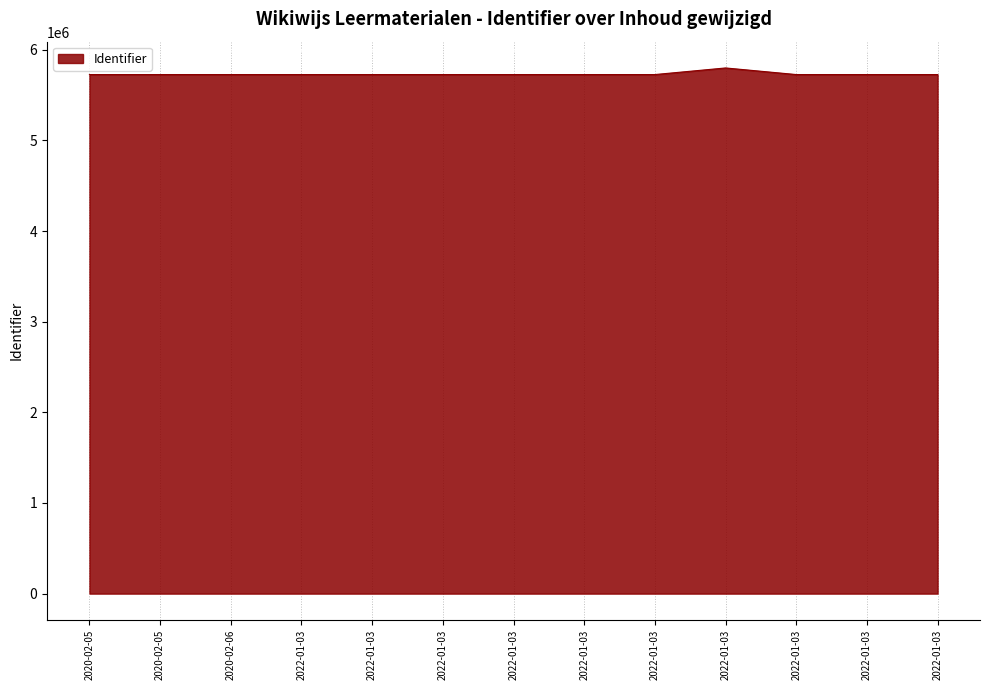

At which label does the data first exceed 5725938?

2022-01-03